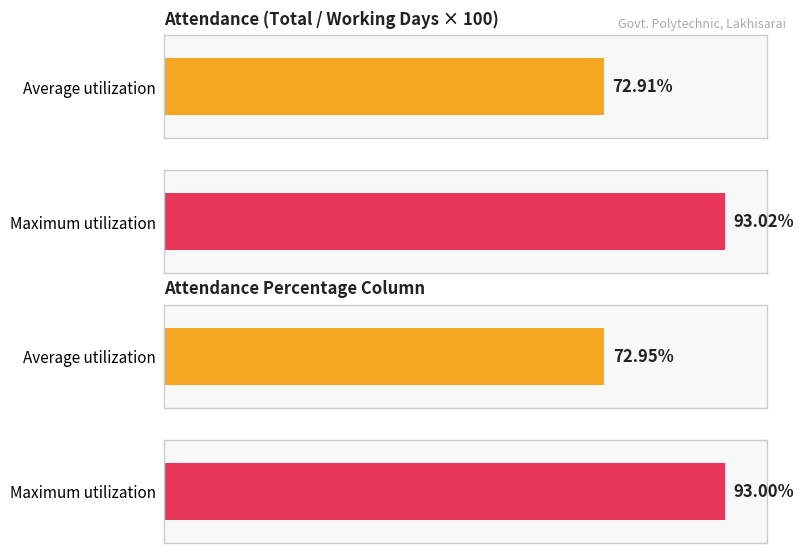

The value of Total at 24M19 is 41. True or false?

False